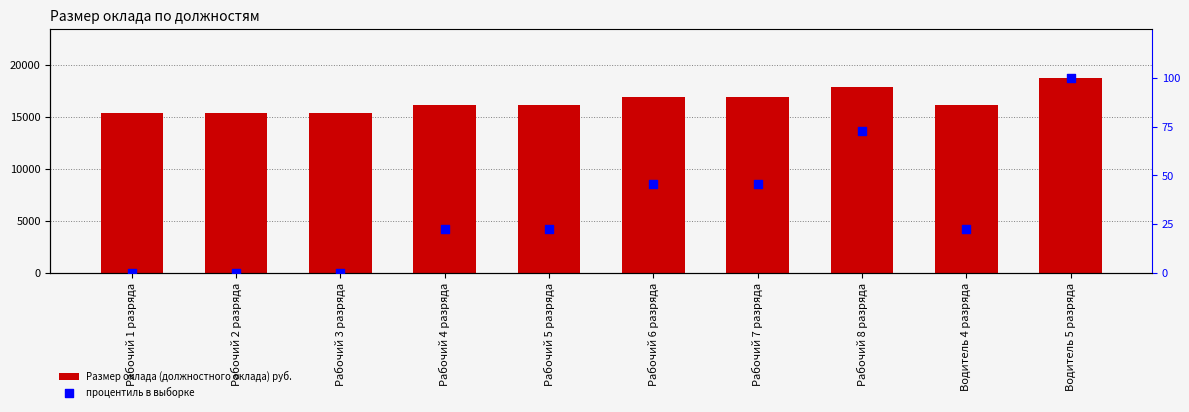

At how many categories does at least one series exceed 9982?

10